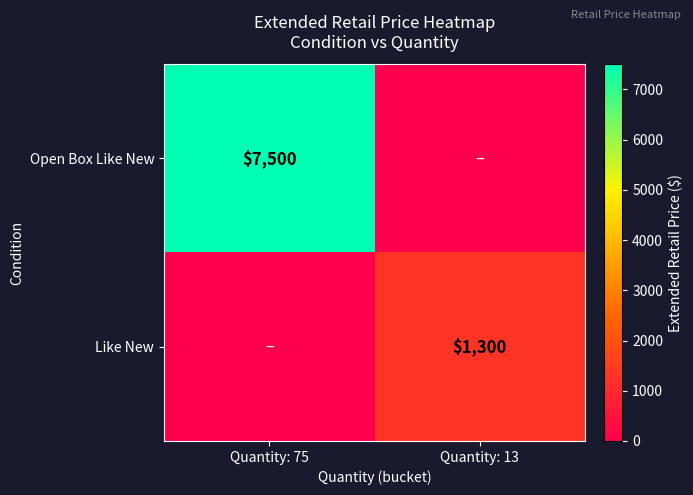

Is it true that Open Box Like New equals 7500 at Quantity: 75?

True